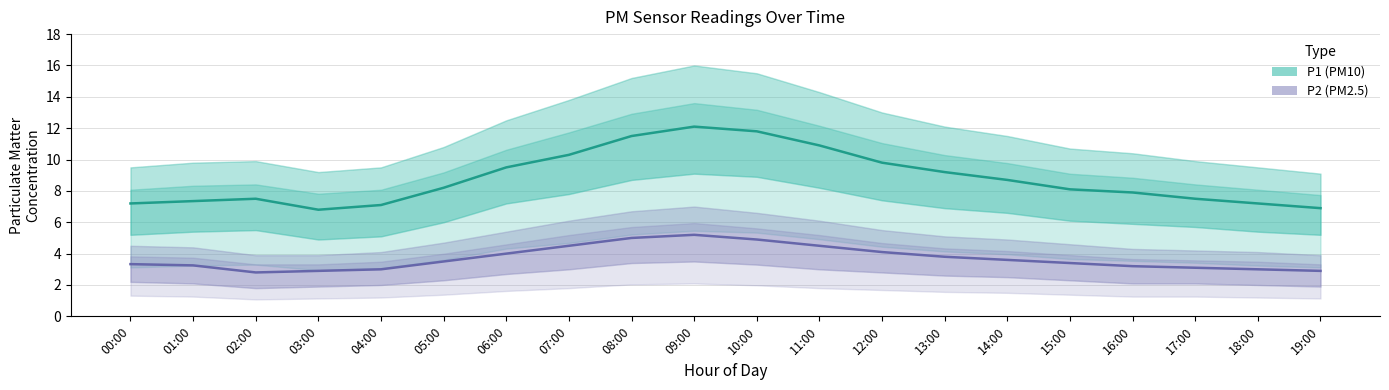

True or false: P1 (PM10) has a value of 9.5 at 00:00.

False